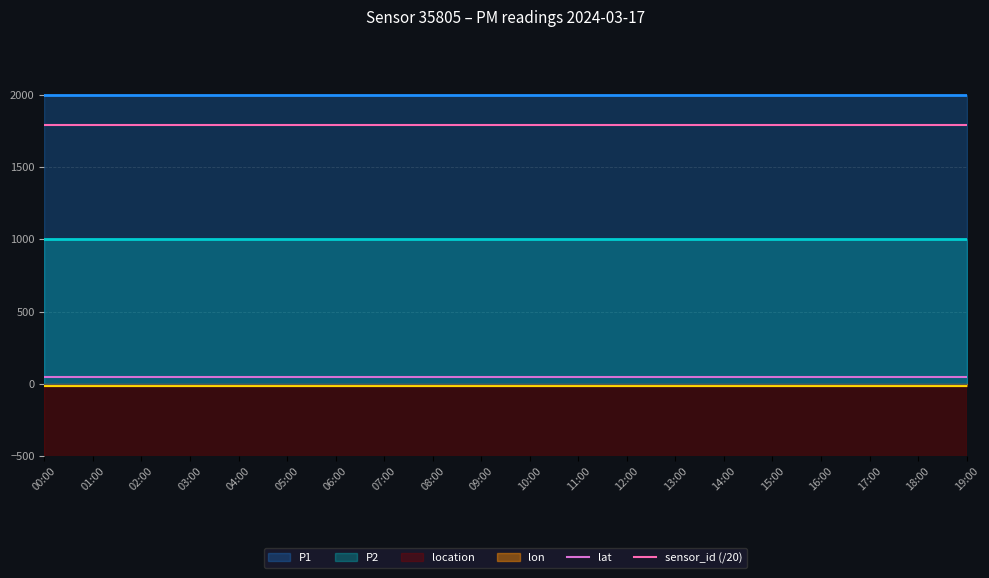

True or false: sensor_id (/20) and lat intersect in this chart.

False